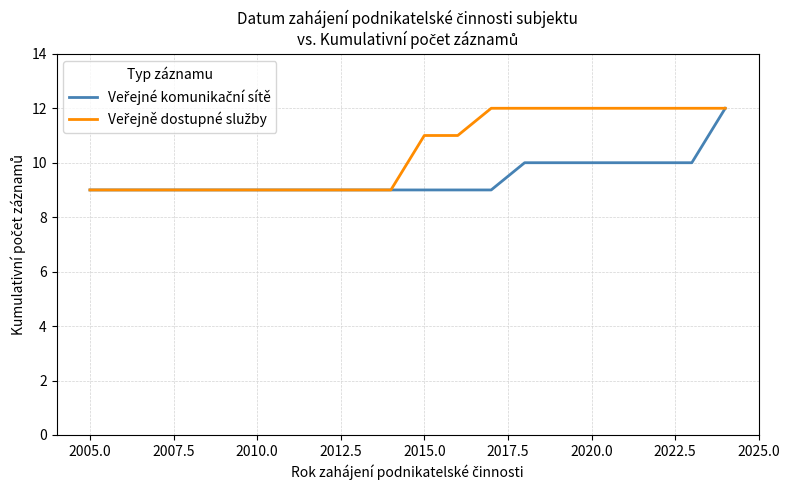

What is the smallest value displayed?

9